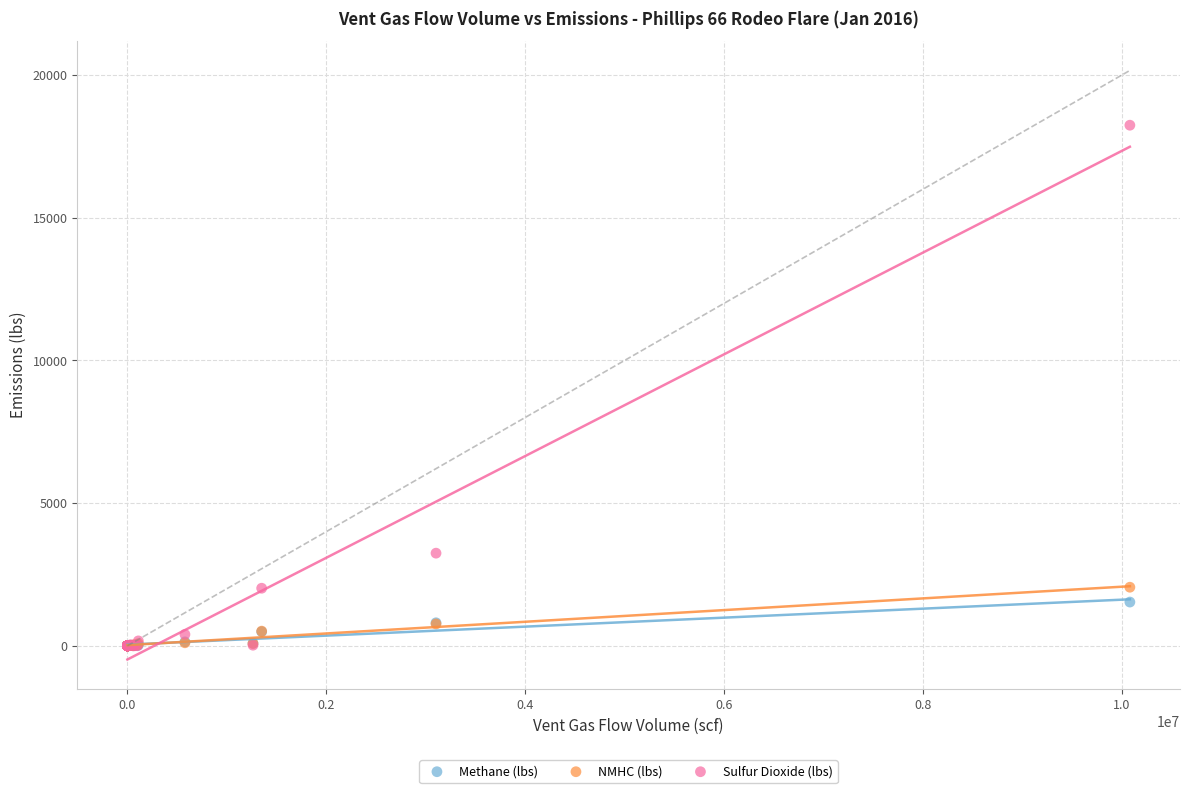

In the Sulfur Dioxide (lbs) series, what Y value is closest to 9123?

3246.8